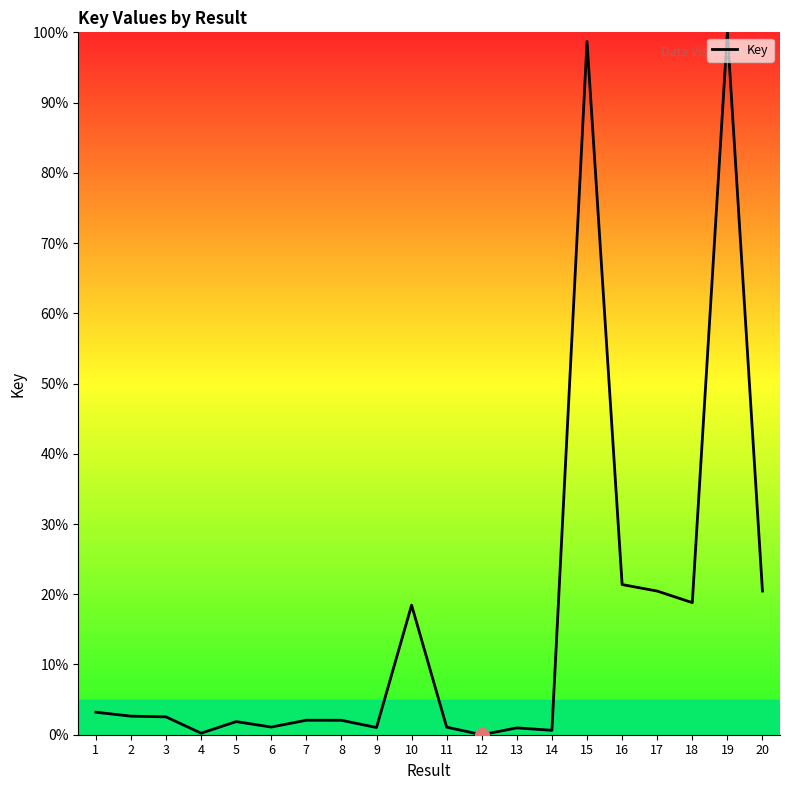

The chart shows a value of 18.8 at 18. True or false?

True